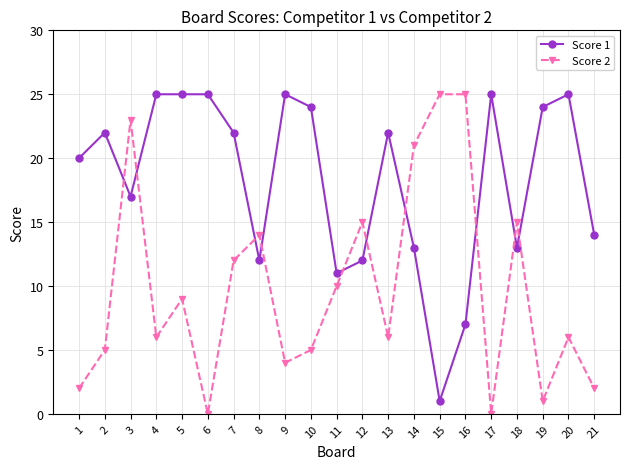

Which series ends up on top after the final intersection of Score 2 and Score 1?

Score 1